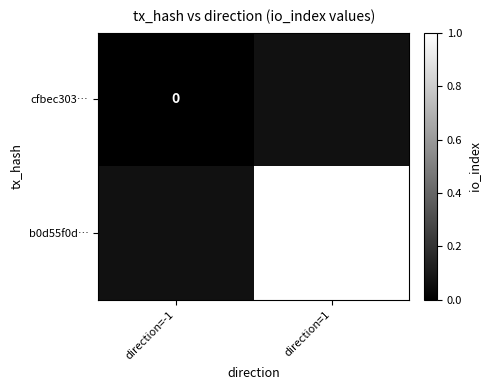

Is the value of b0d55f0d… at direction=1 greater than the value of cfbec303… at direction=-1?

Yes